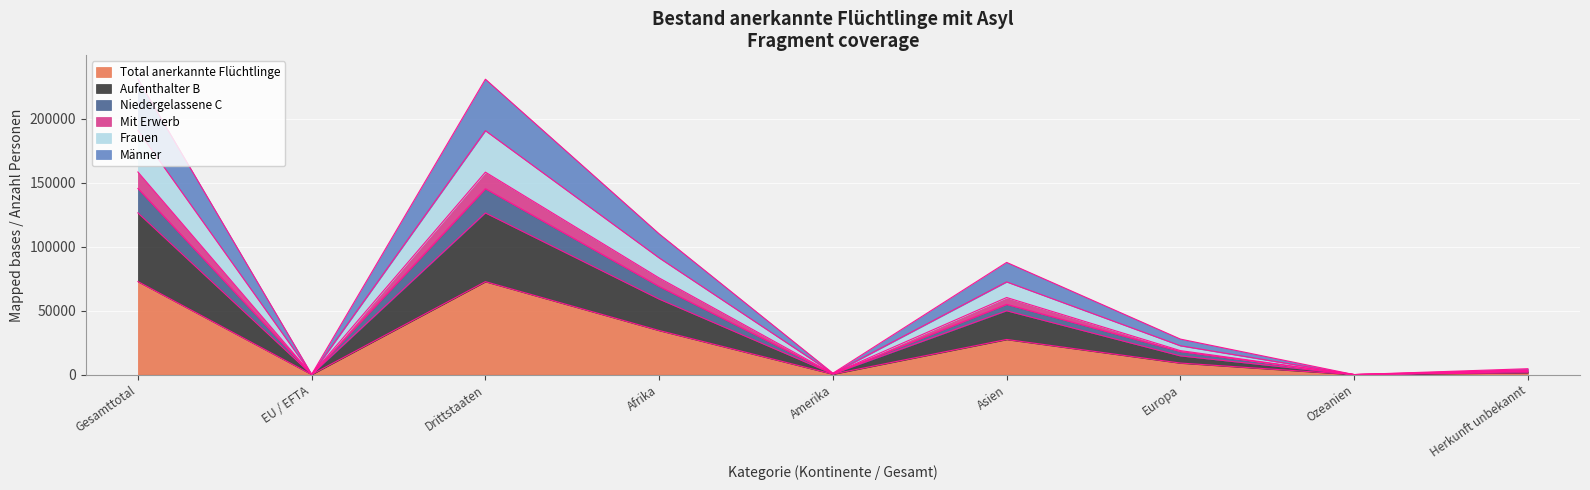

At which category is the sum across all series the highest?

Gesamttotal